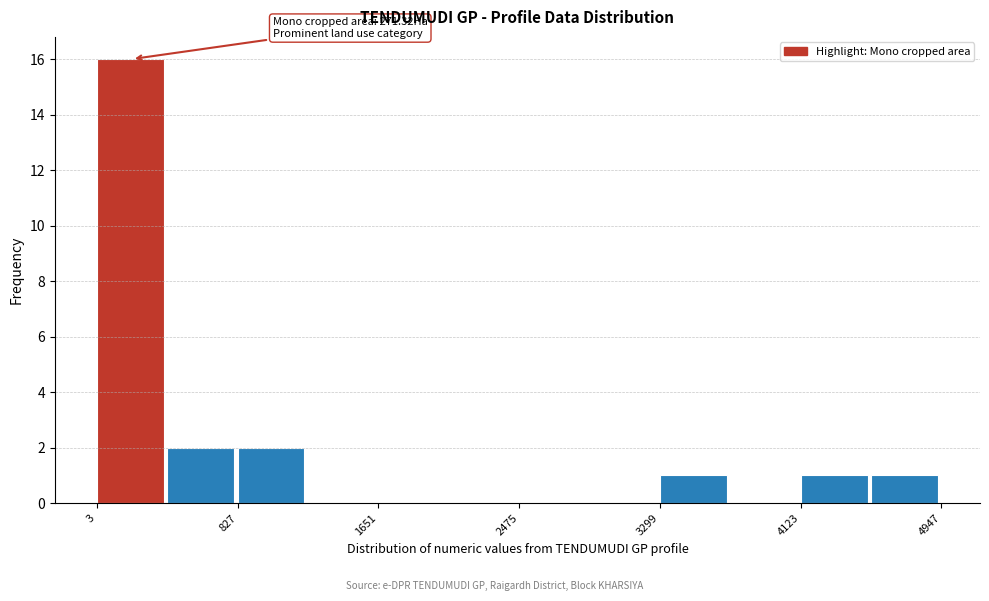

Which range on the x-axis has the tallest bar?

0 to 400